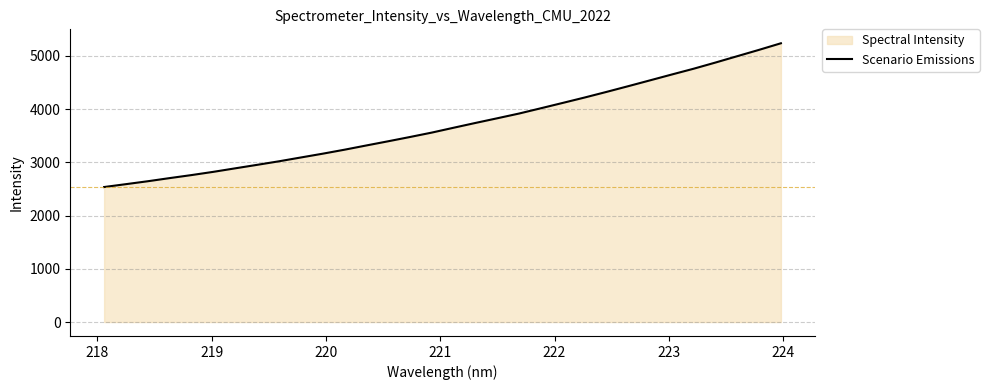

What is the difference between the maximum and minimum values?

2699.8